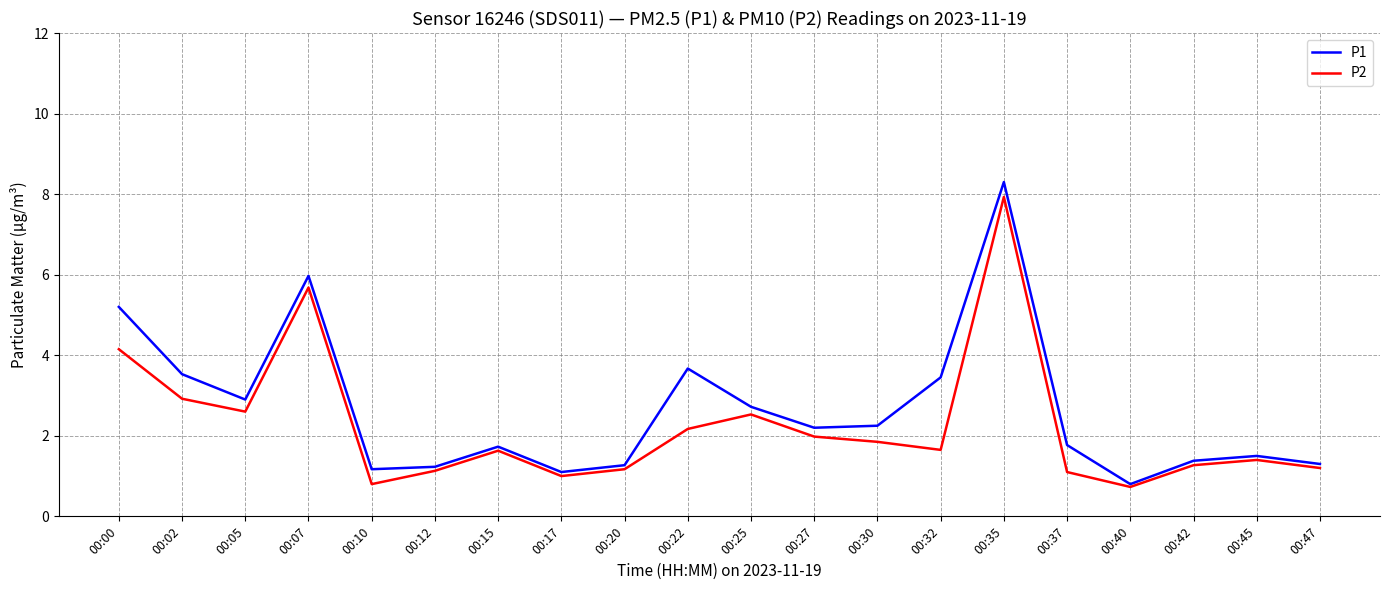

The value of P1 at 00:35 is 11.1. True or false?

False